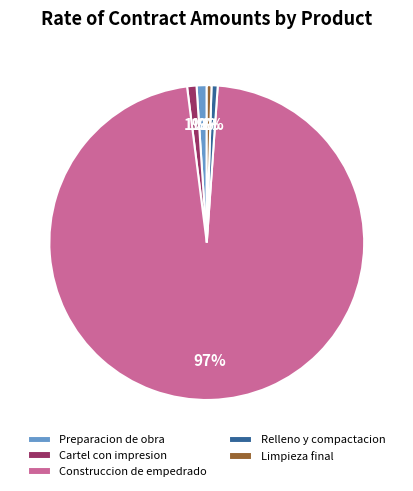

Combined, do Relleno y compactacion and Cartel con impresion account for over 50%?

No